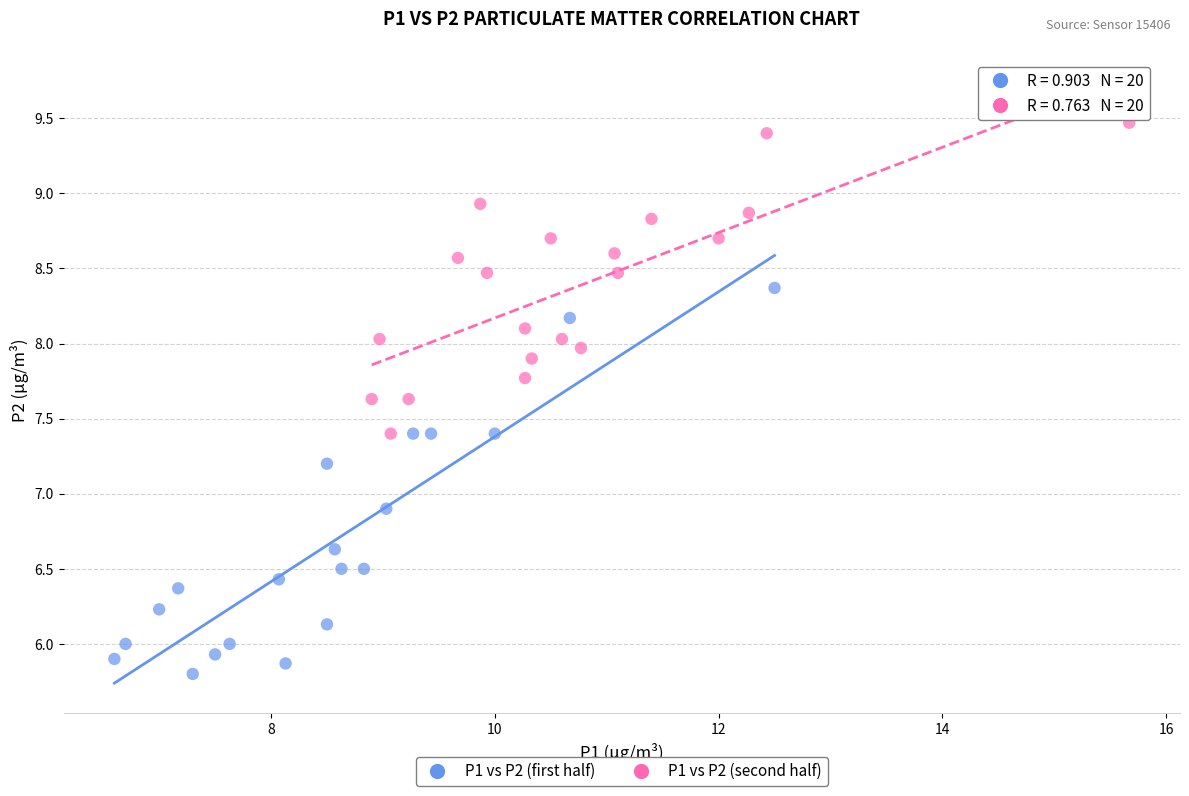

What are all the series names shown in the legend?

P1 vs P2 (first half), P1 vs P2 (second half)